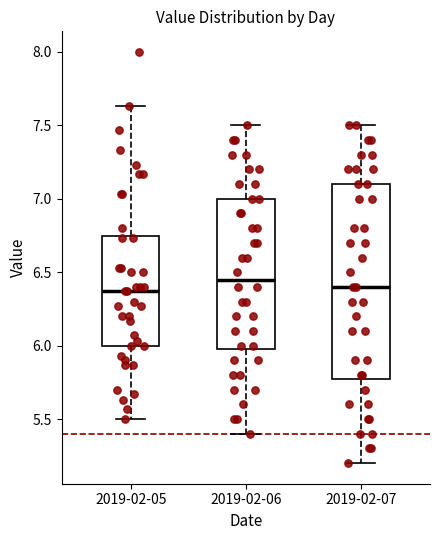

Which box is the tallest, from its lower edge to its upper edge?

2019-02-07